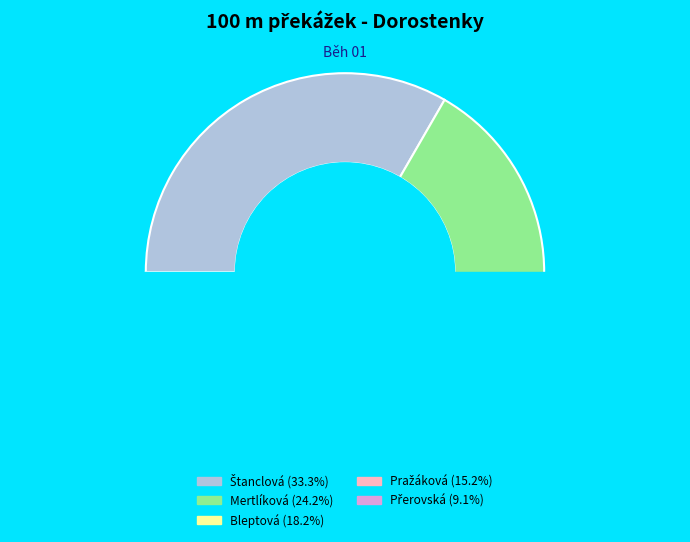

To the nearest percent, what is the average slice percentage?

20%